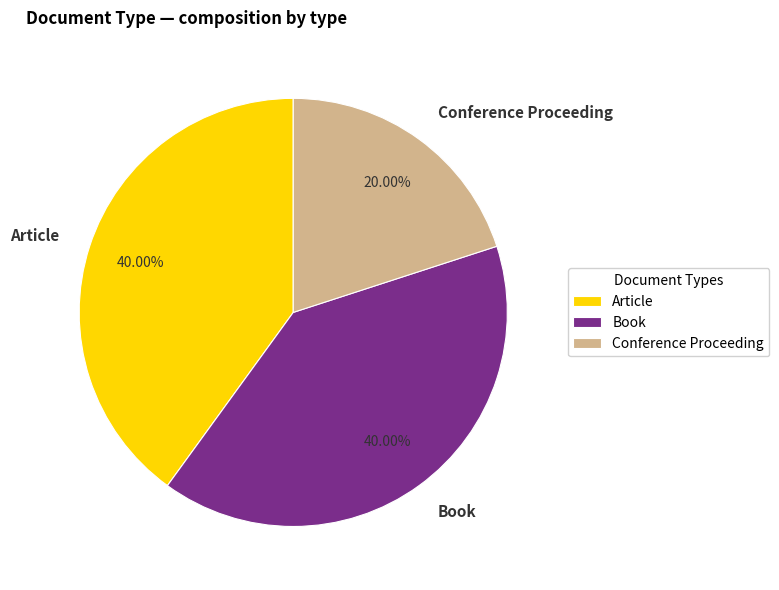

Which category has the smallest portion of the pie?

Conference Proceeding